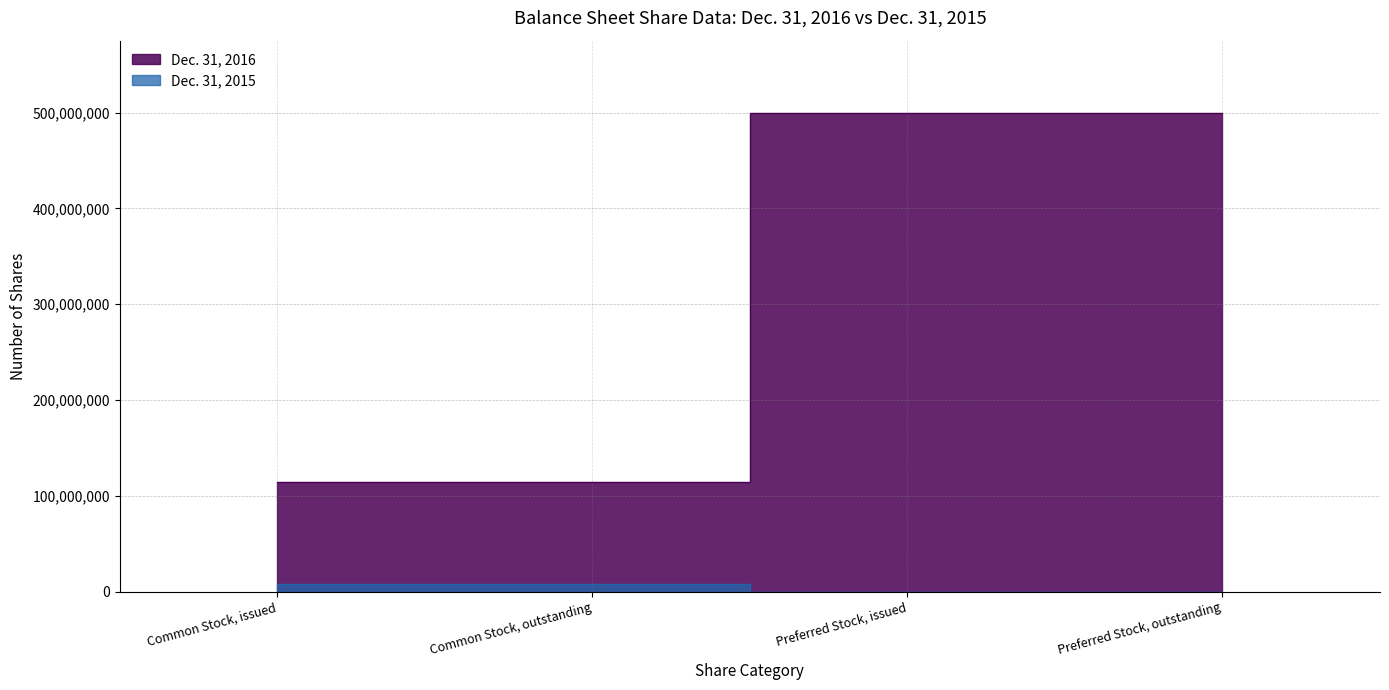

Reading right to left, transcribe all the data shown in this chart.

Dec. 31, 2016: Preferred Stock, outstanding=500000000	Preferred Stock, issued=500000000	Common Stock, outstanding=114815781	Common Stock, issued=114815781
Dec. 31, 2015: Preferred Stock, outstanding=0	Preferred Stock, issued=0	Common Stock, outstanding=8000000	Common Stock, issued=8000000